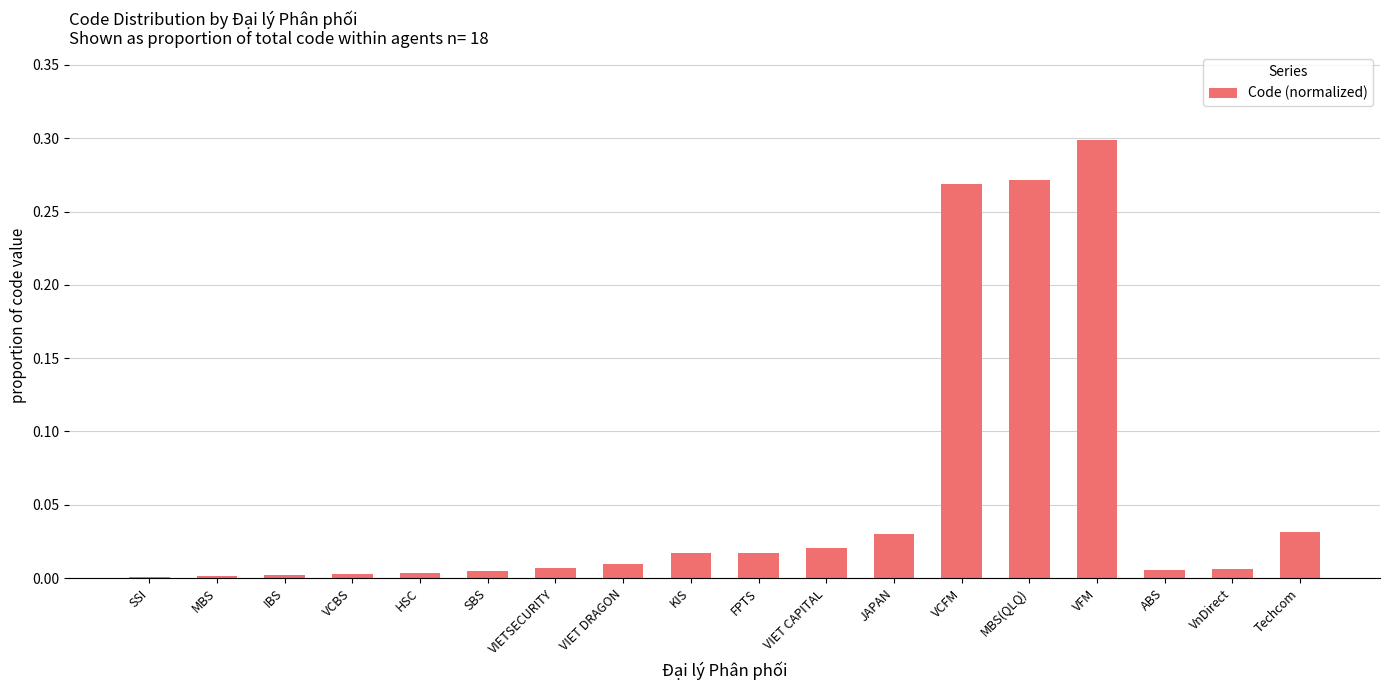

The value at VCFM is 0.4. True or false?

False